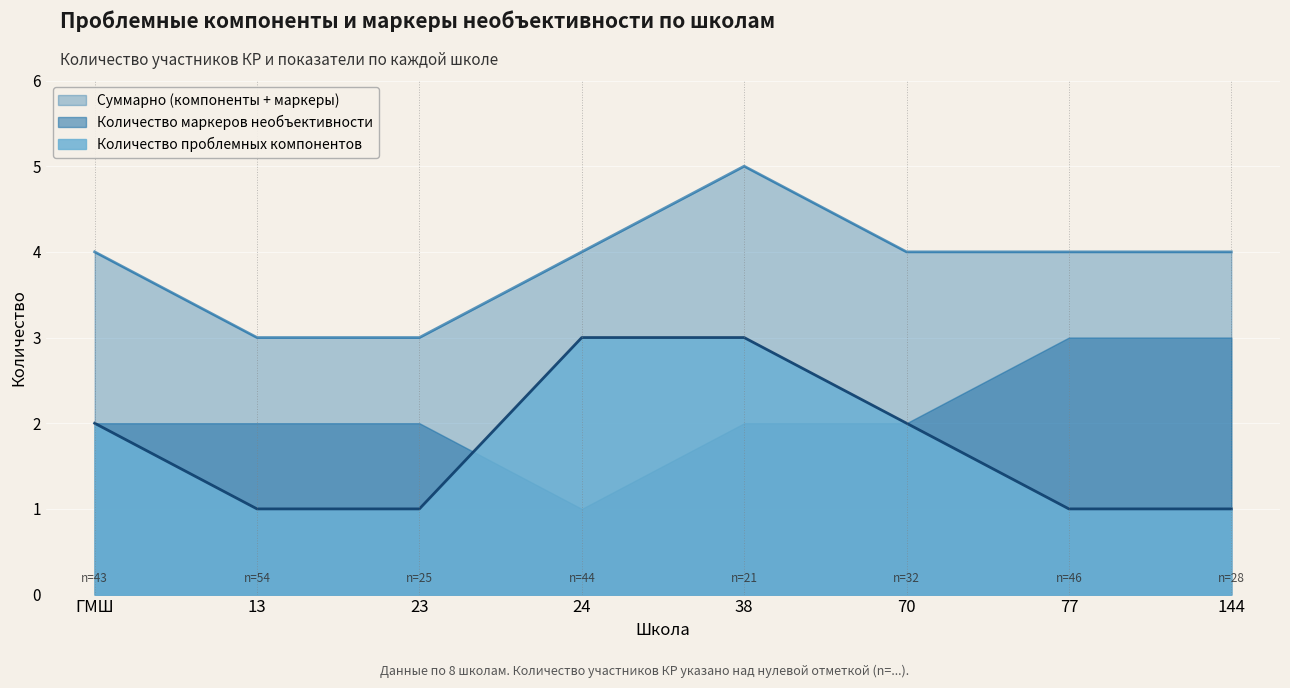

Approximately how many times larger is the value at ГМШ compared to 144?

2.0